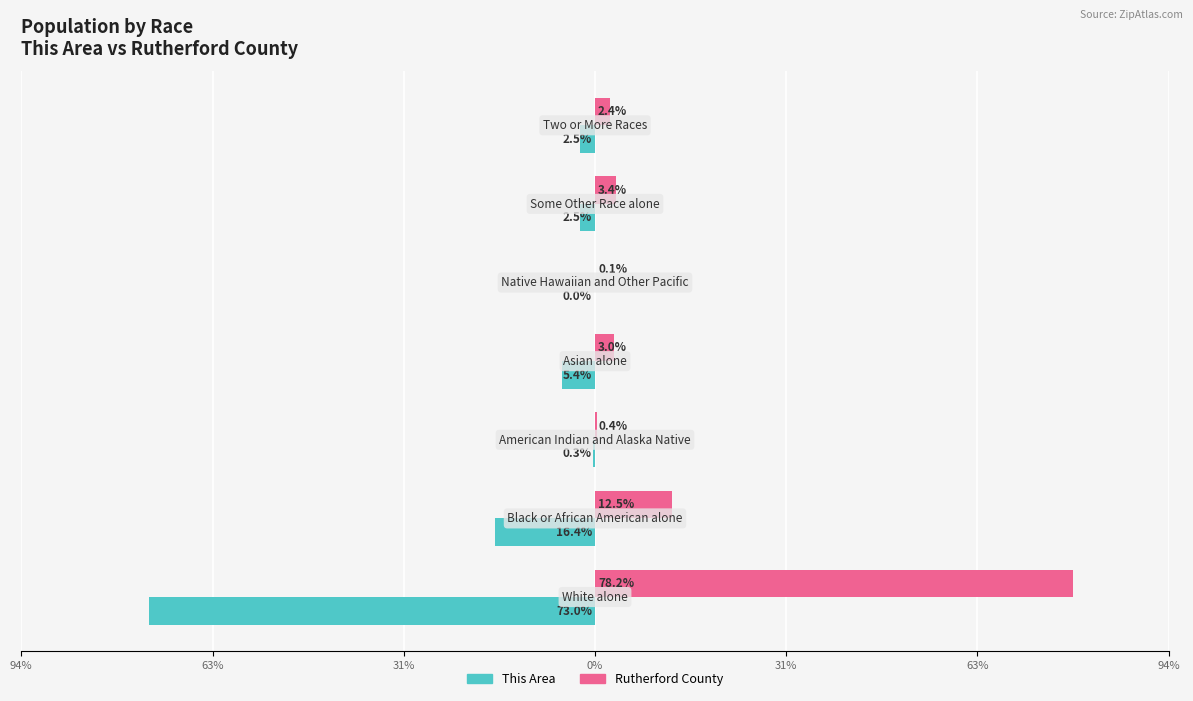

What are all the series names shown in the legend?

This Area, Rutherford County